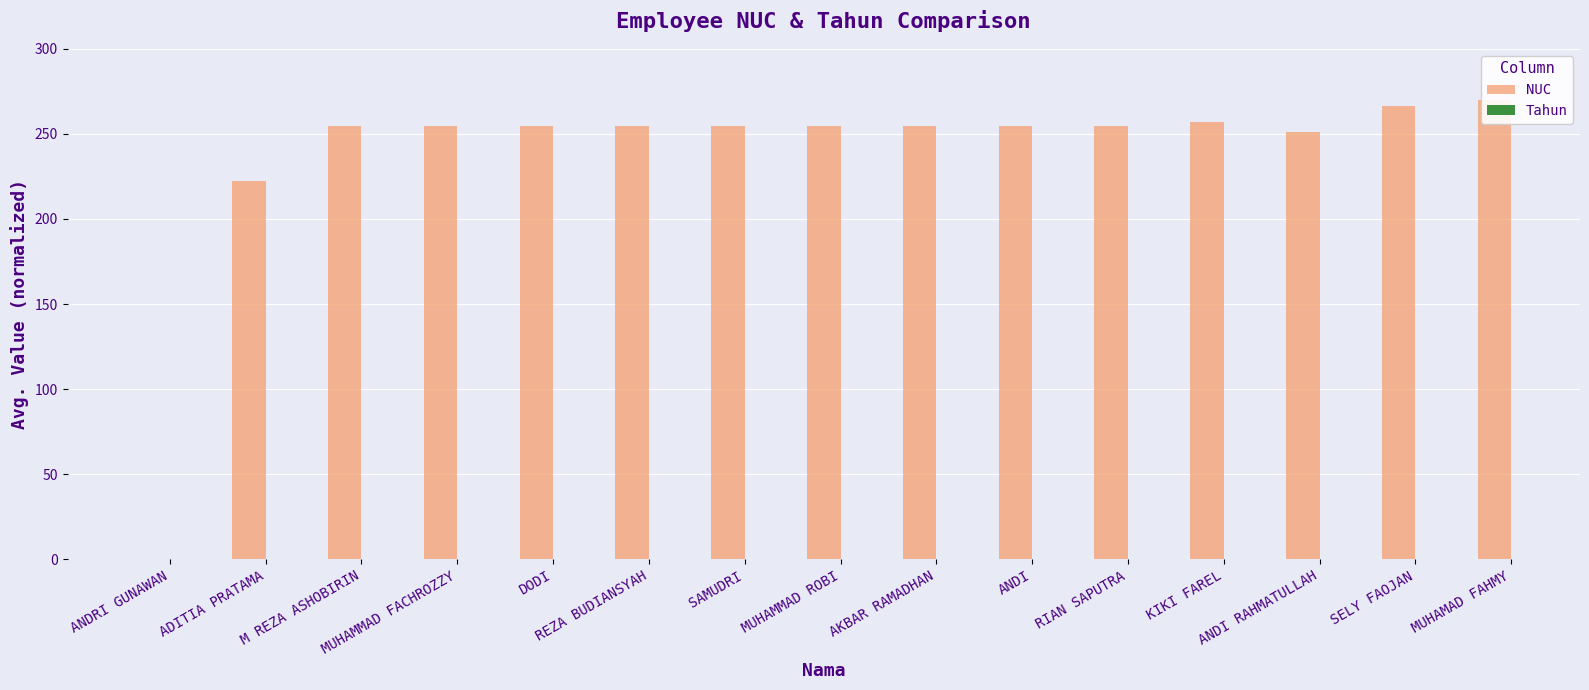

How many values in NUC are above zero?

14